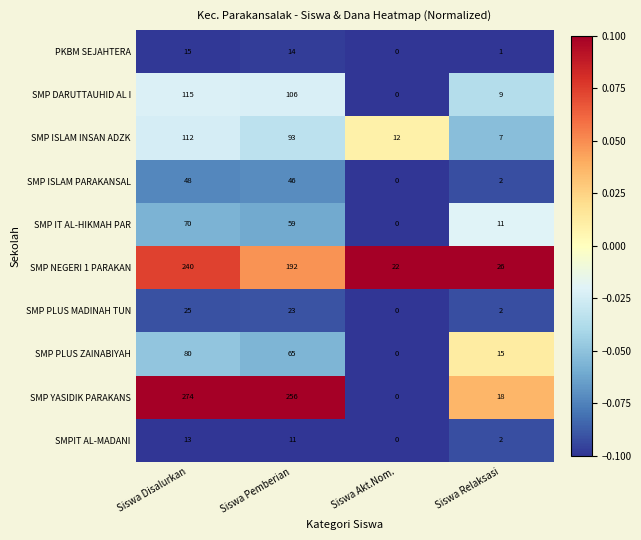

At which category is the sum across all series the highest?

Siswa Disalurkan